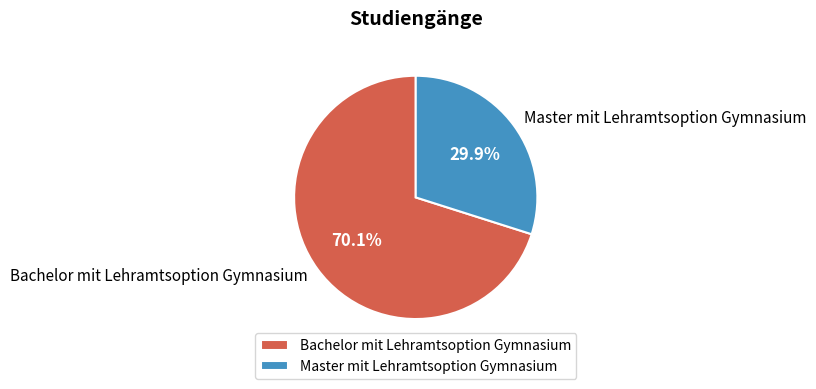

The Bachelor mit Lehramtsoption Gymnasium slice represents 82% of the pie. True or false?

False